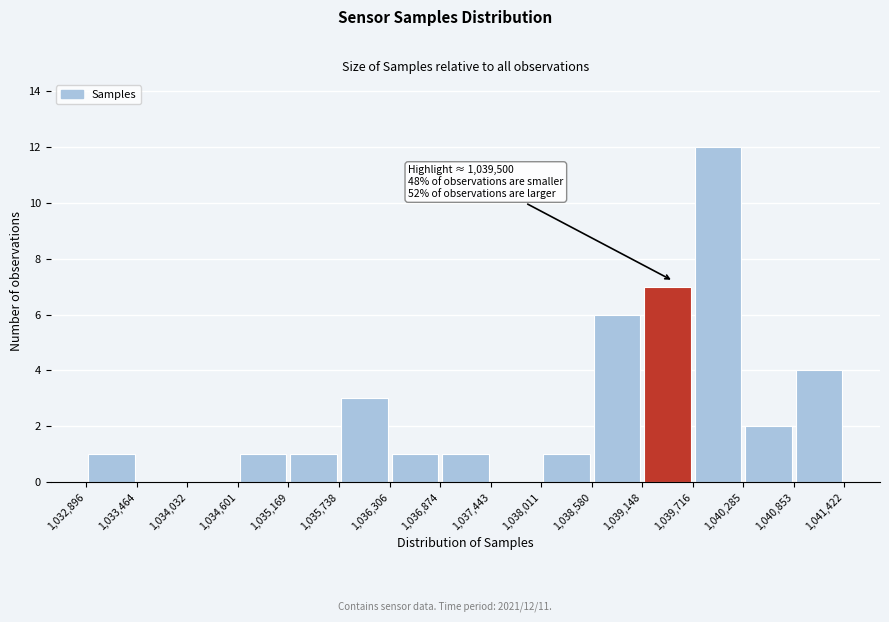

Which range on the x-axis has the tallest bar?

1,039,716 to 1,040,285